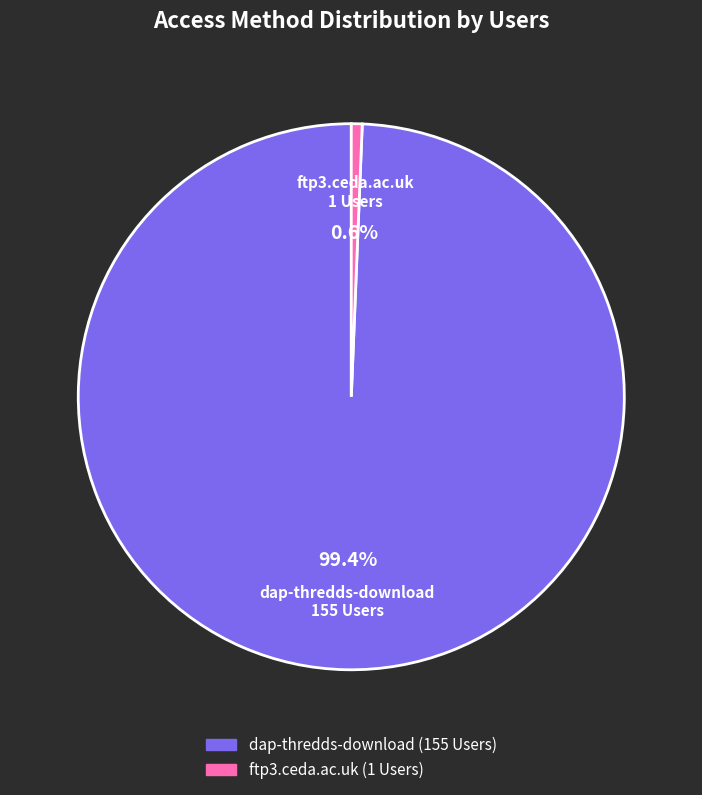

To the nearest percent, what percentage of the pie is dap-thredds-download?

99%